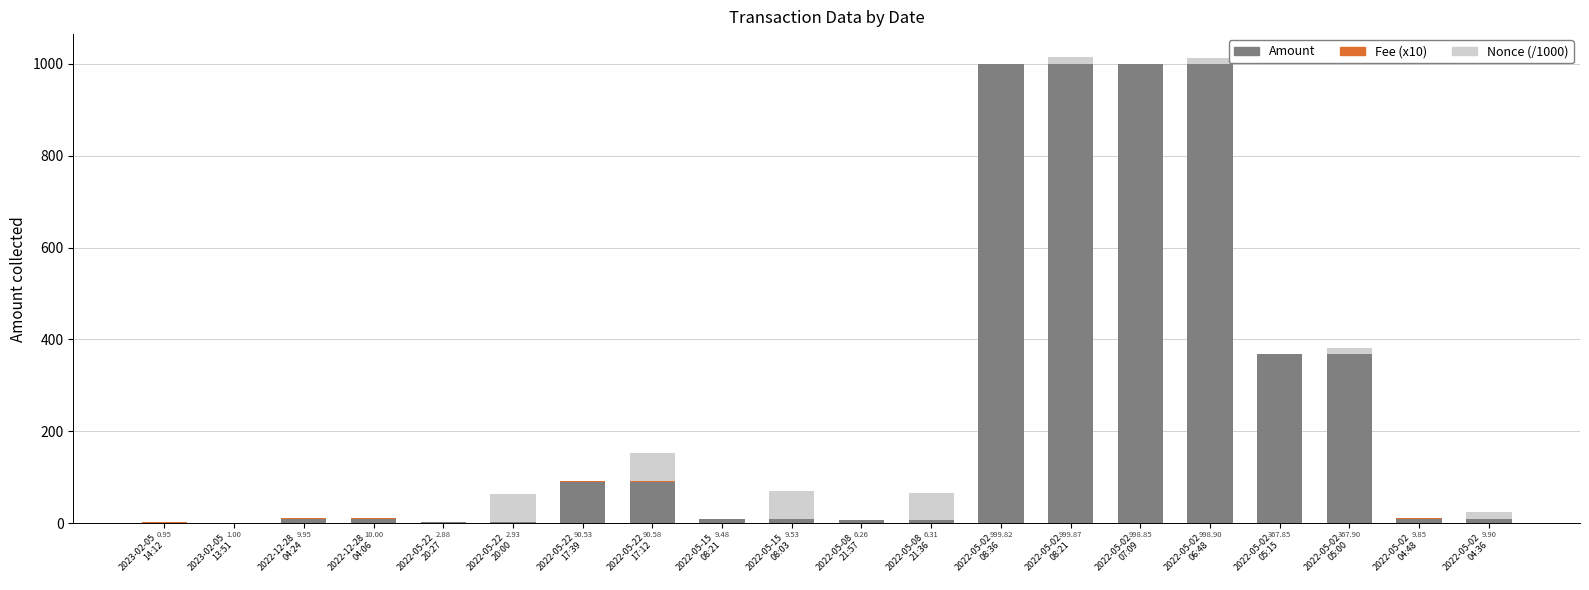

Are the bars grouped side by side (vs. stacked)?

No